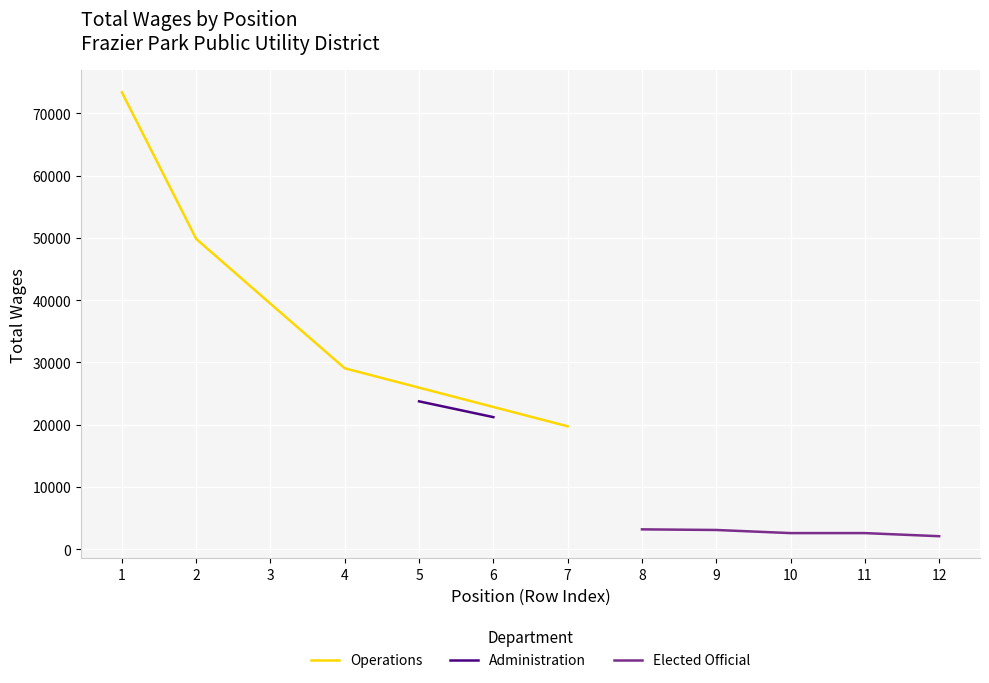

What is the lowest value of the Operations series?

19748